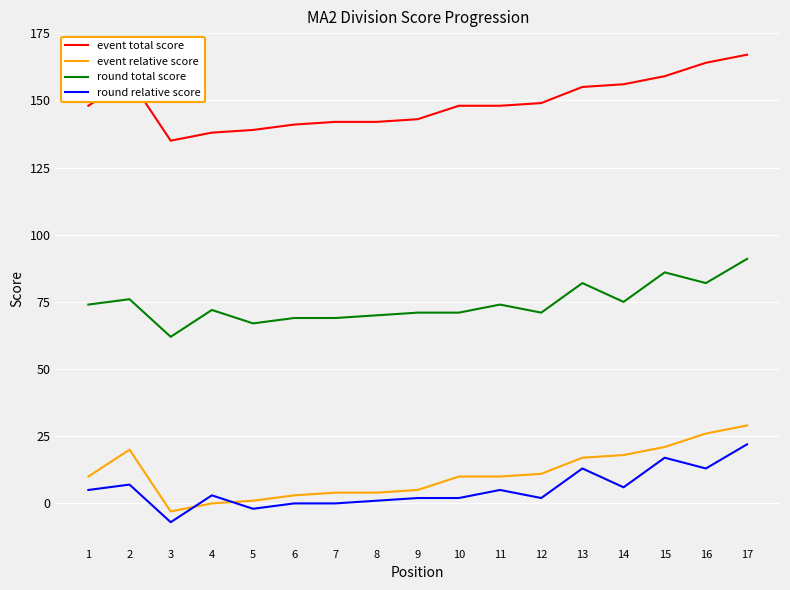

What is the difference between the maximum and minimum values in the round relative score series?

29